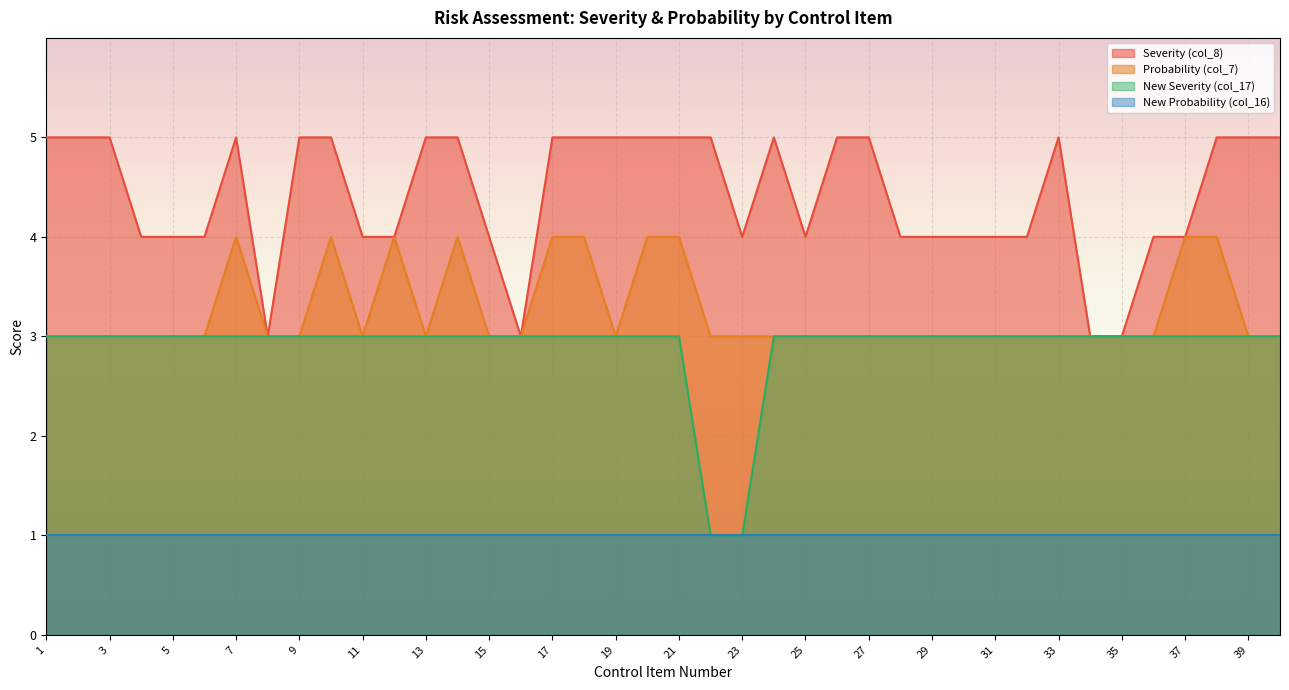

What is the average value of the New Severity (col_17) series?

3